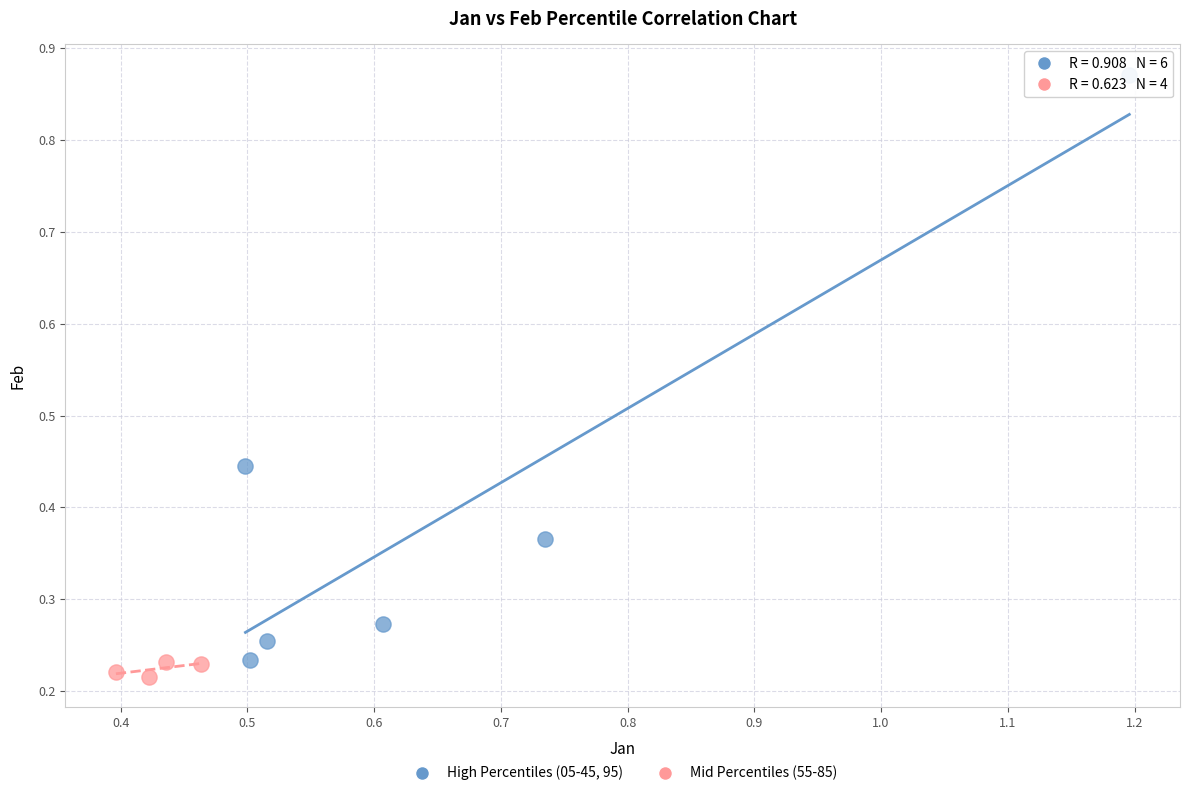

Which series has the largest Y range (max minus min)?

High Percentiles (05-45, 95)